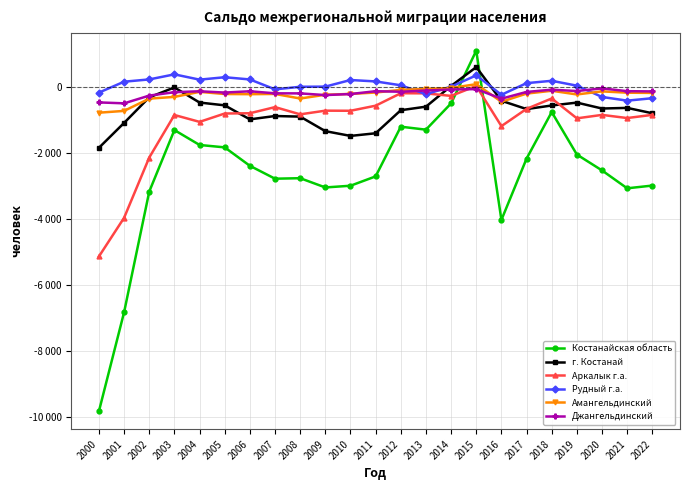

At which label does Джангельдинский first exceed -150?

2004